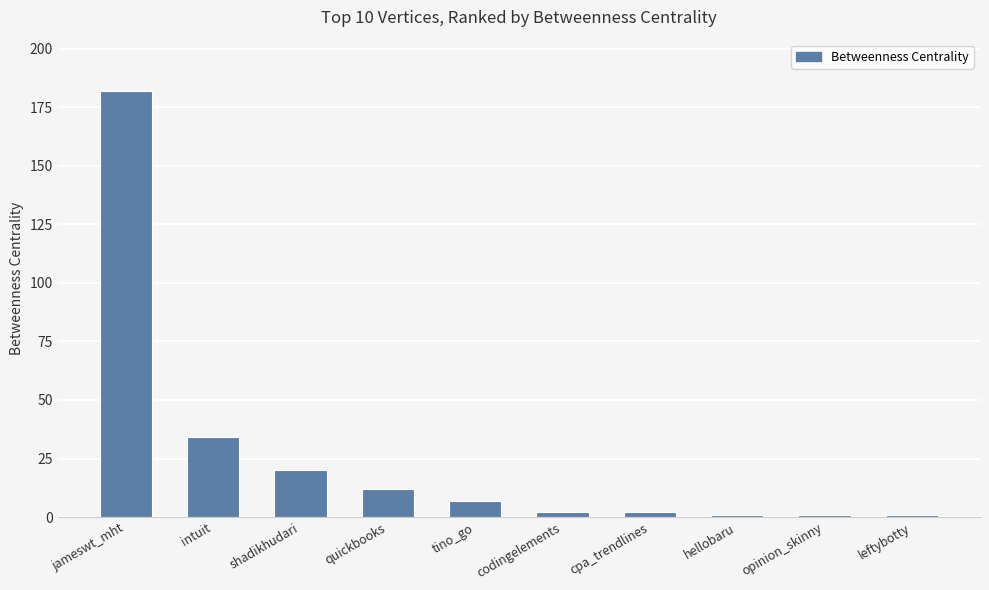

What is the difference between the values at cpa_trendlines and shadikhudari?

18